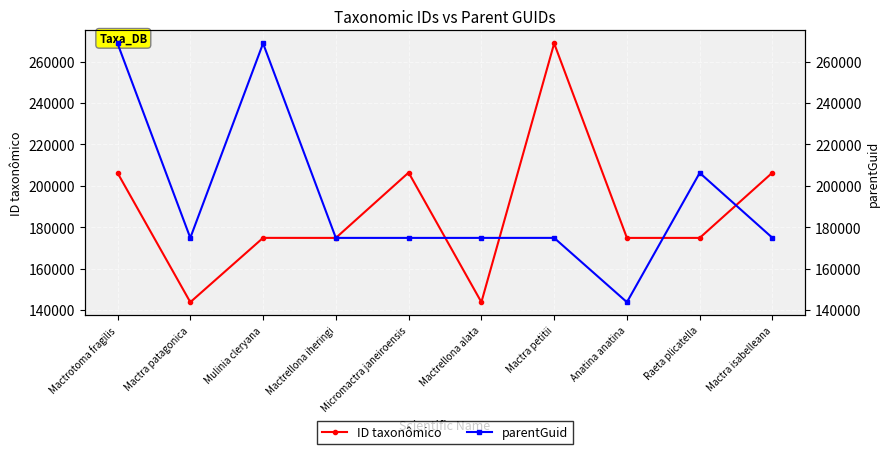

Rank the series by their average value, from lowest to highest.

ID taxonômico, parentGuid